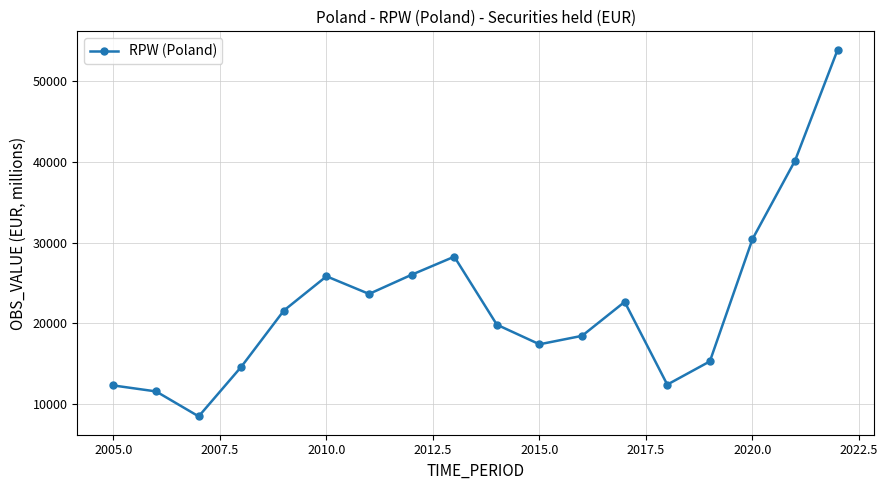

How many values exceed 21568?

9